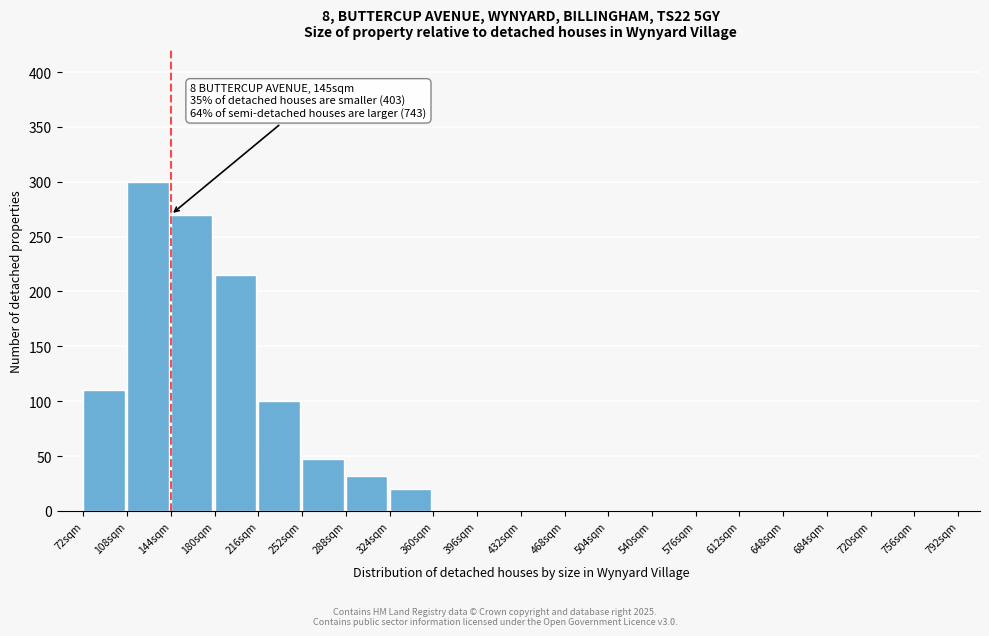

Reading left to right, extract all data points from this chart.

72sqm=110	108sqm=300	144sqm=270	180sqm=215	216sqm=100	252sqm=47	288sqm=32	324sqm=20	360sqm=0	396sqm=0	432sqm=0	468sqm=0	504sqm=0	540sqm=0	576sqm=0	612sqm=0	648sqm=0	684sqm=0	720sqm=0	756sqm=0